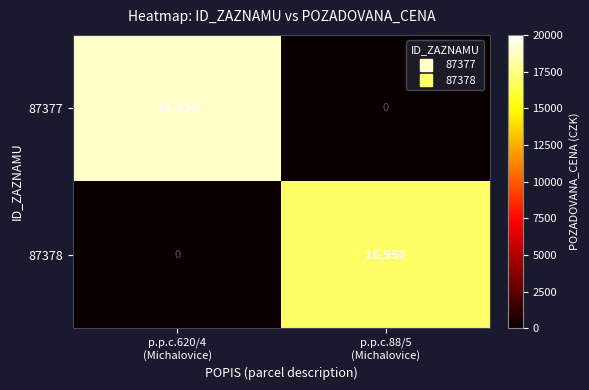

Reading right to left, extract all data points from this chart.

87377: 0	18850
87378: 16950	0